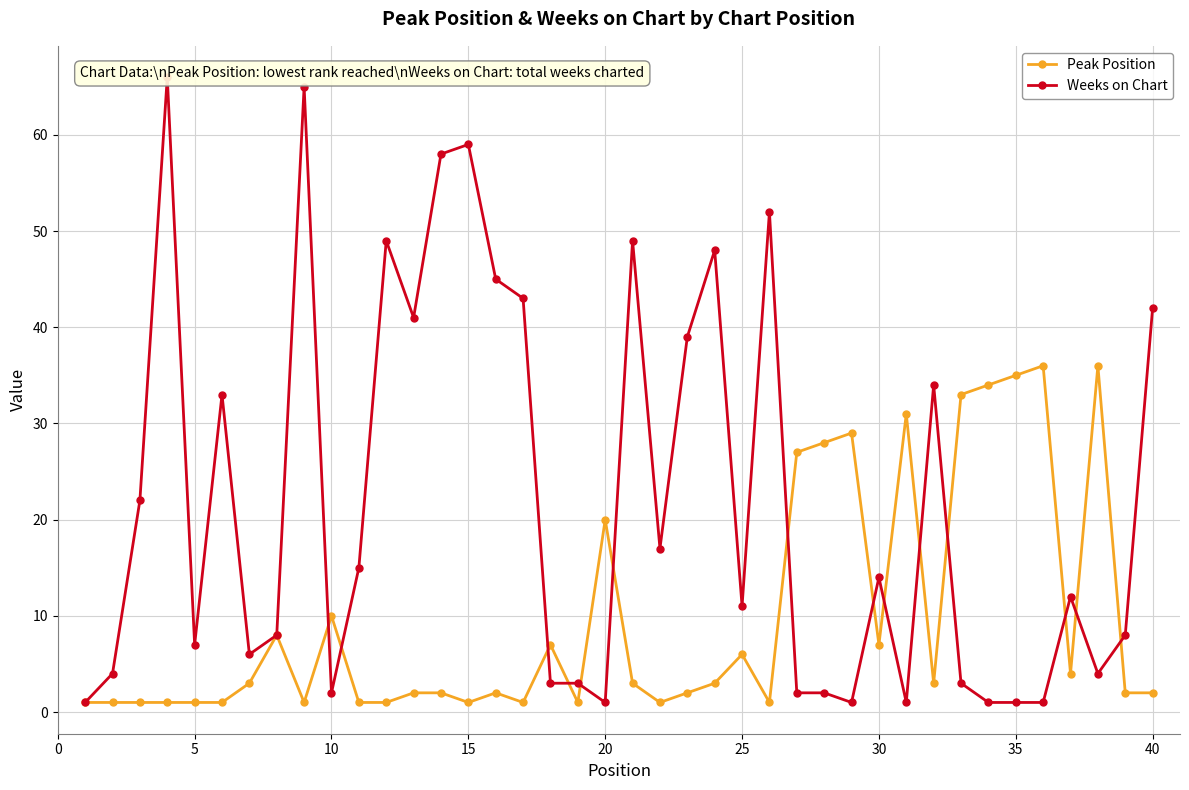

Is this an area chart (filled region under the line)?

No